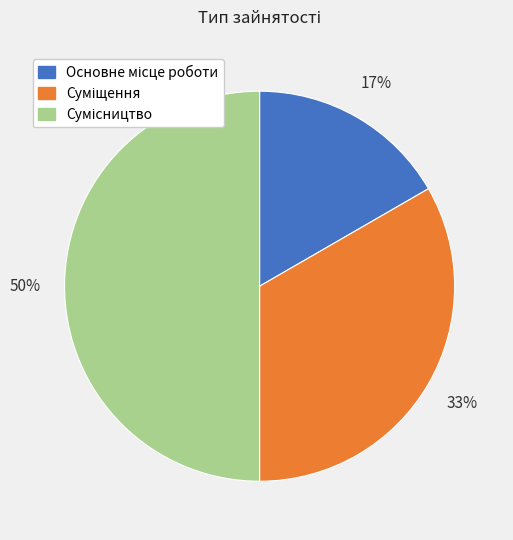

To the nearest percent, what is the difference between the largest and smallest slice percentages?

33%